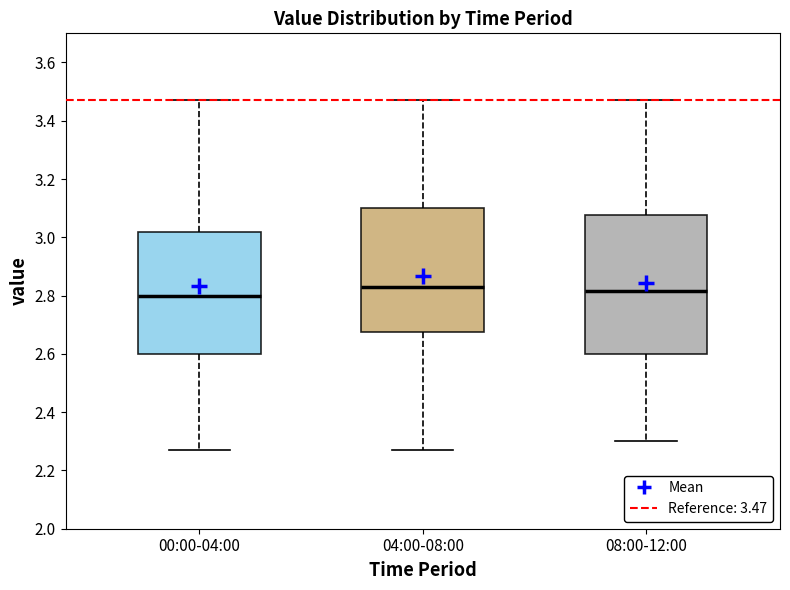

Where is the lower edge of the box for 08:00-12:00 on the y-axis? The values are not printed on the chart, so give them approximately, as read against the axis.

2.60